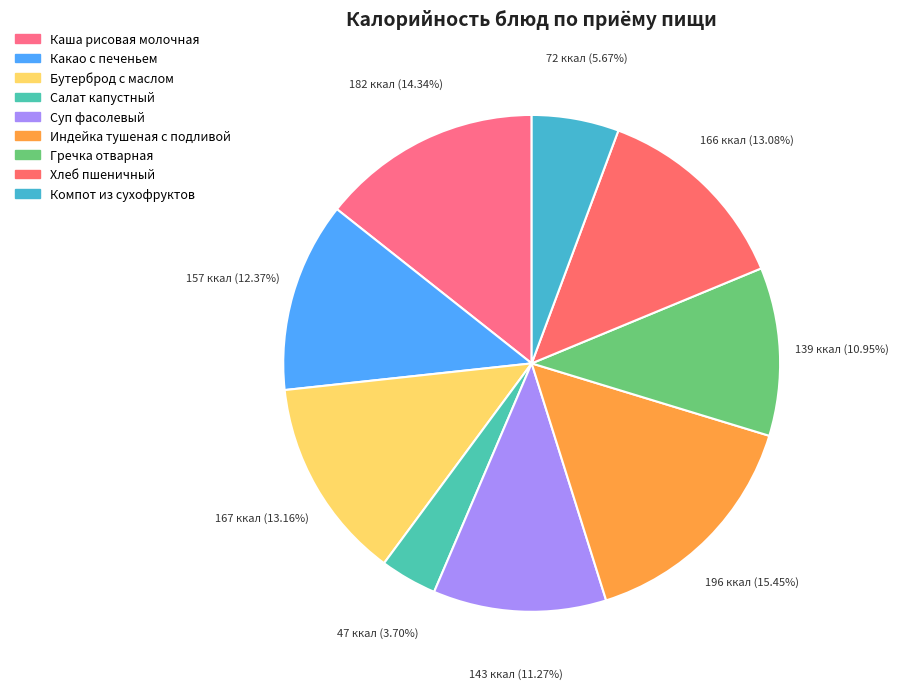

How many slices are in this pie chart?

9